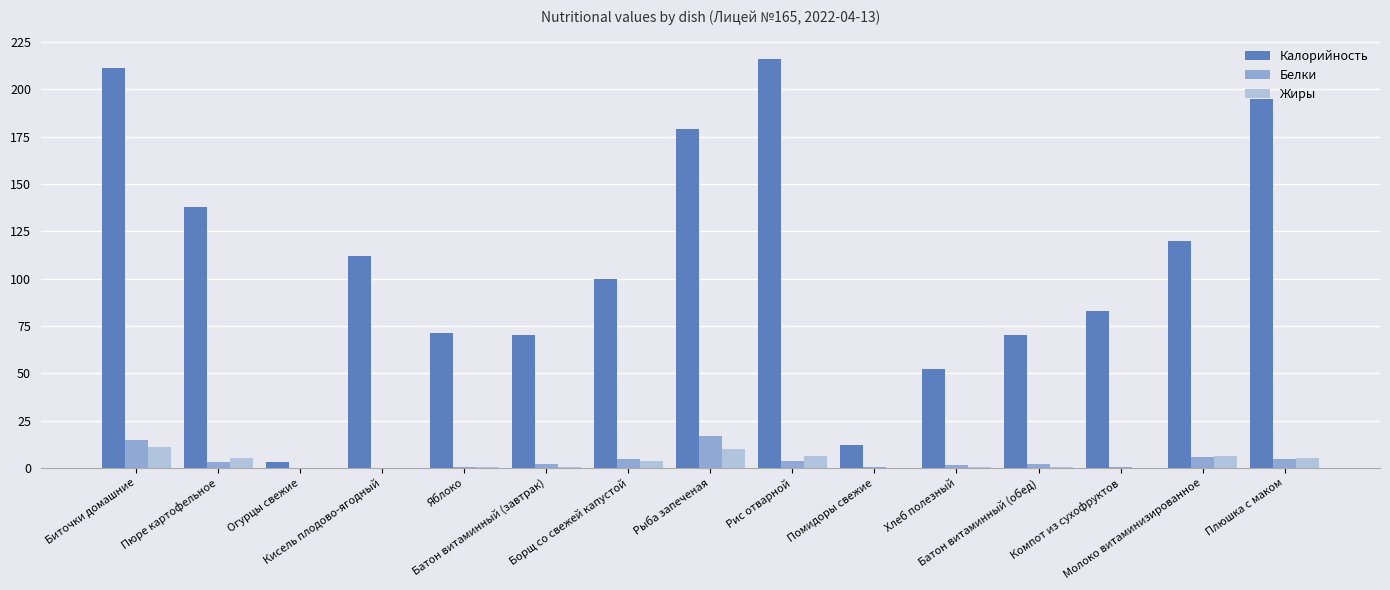

What is the sum of all Жиры values?

50.1